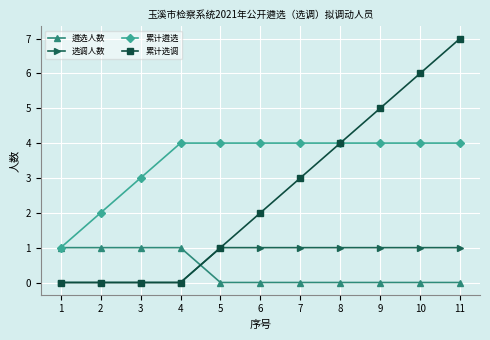

At 9, list the series in order from smallest to largest.

遴选人数, 选调人数, 累计遴选, 累计选调